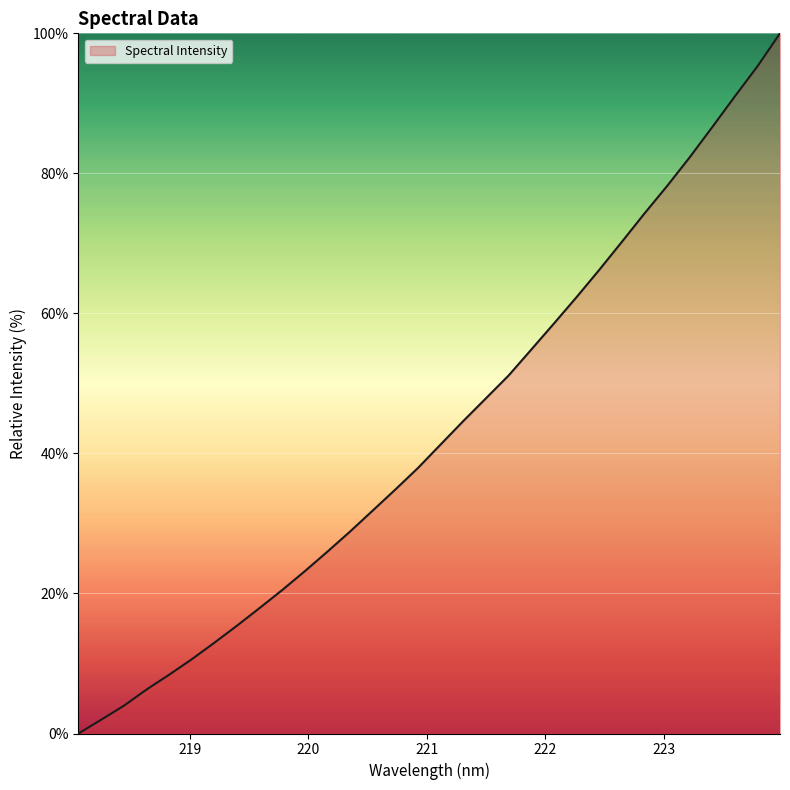

What is the maximum value shown in the chart?

100.0